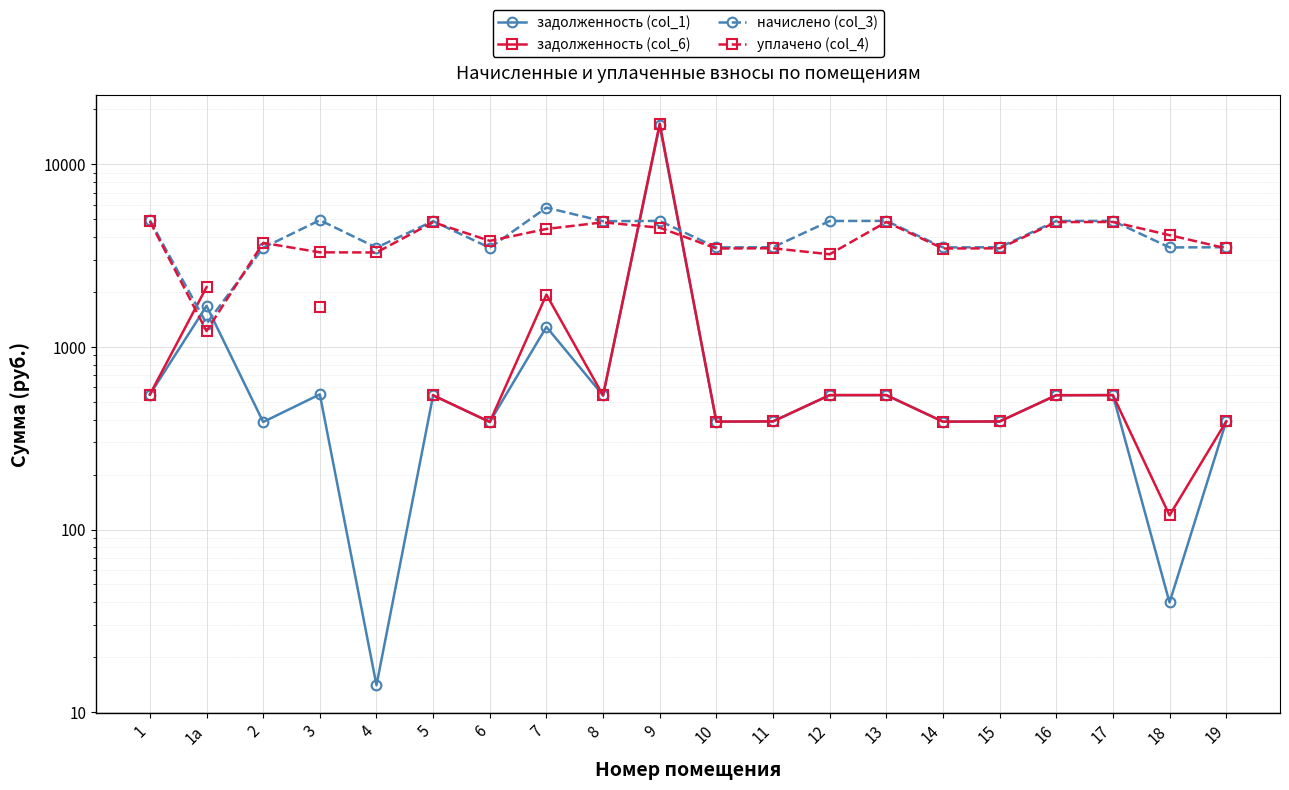

The начислено (col_3) series shows 7712.0 at 5. True or false?

False